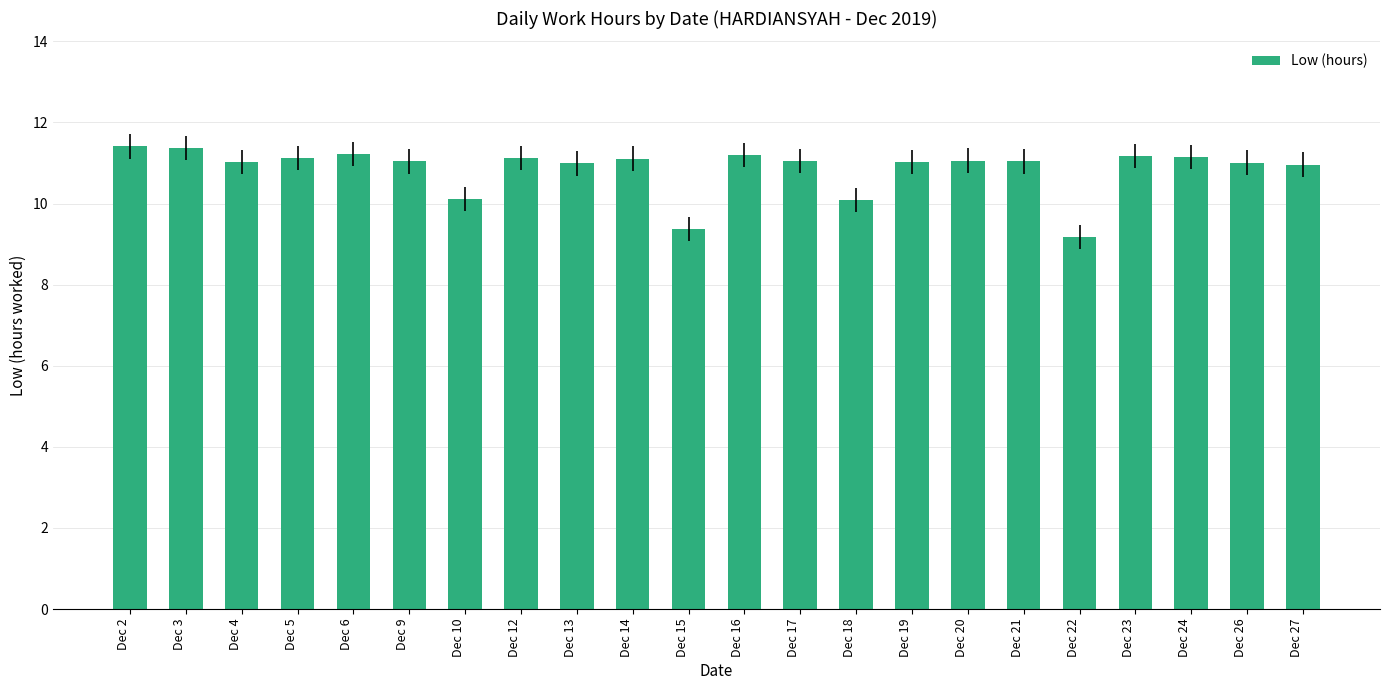

What is the smallest value displayed?

9.2